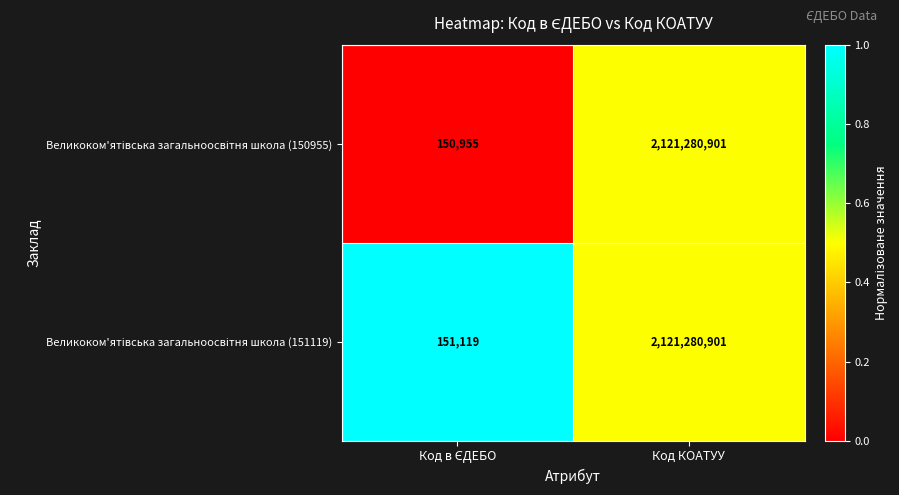

At which category is the sum across all series the highest?

Код КОАТУУ